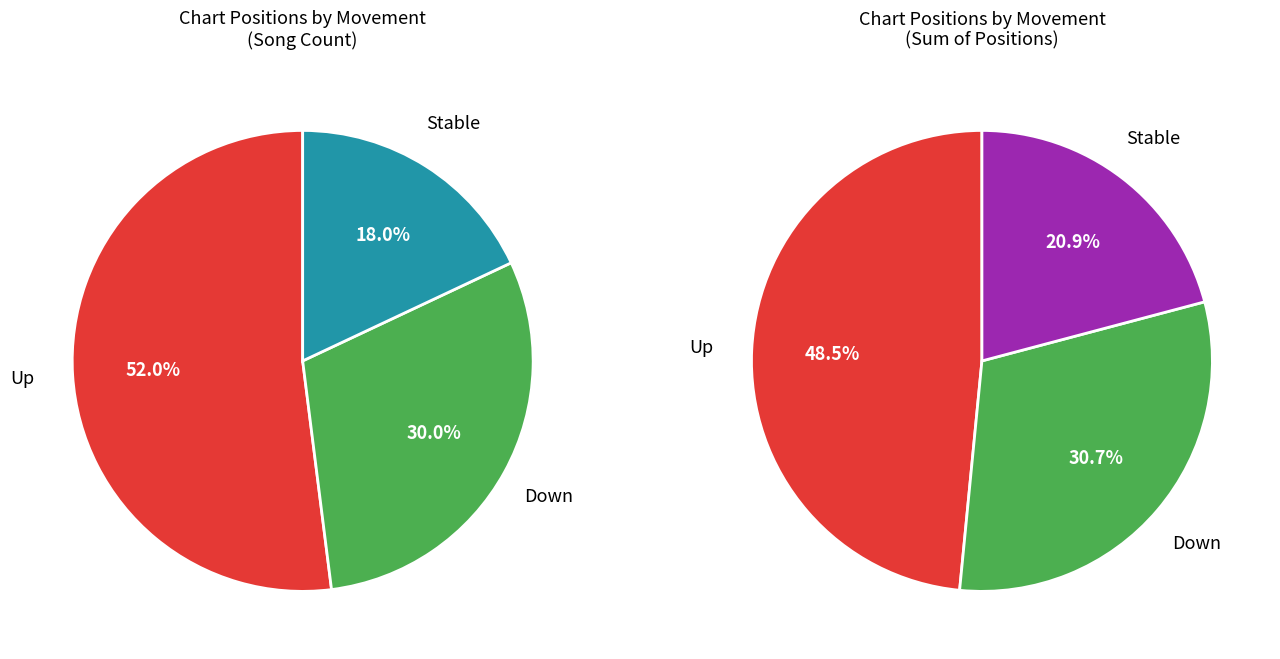

Approximately how many times larger is the value at up compared to down?

1.7